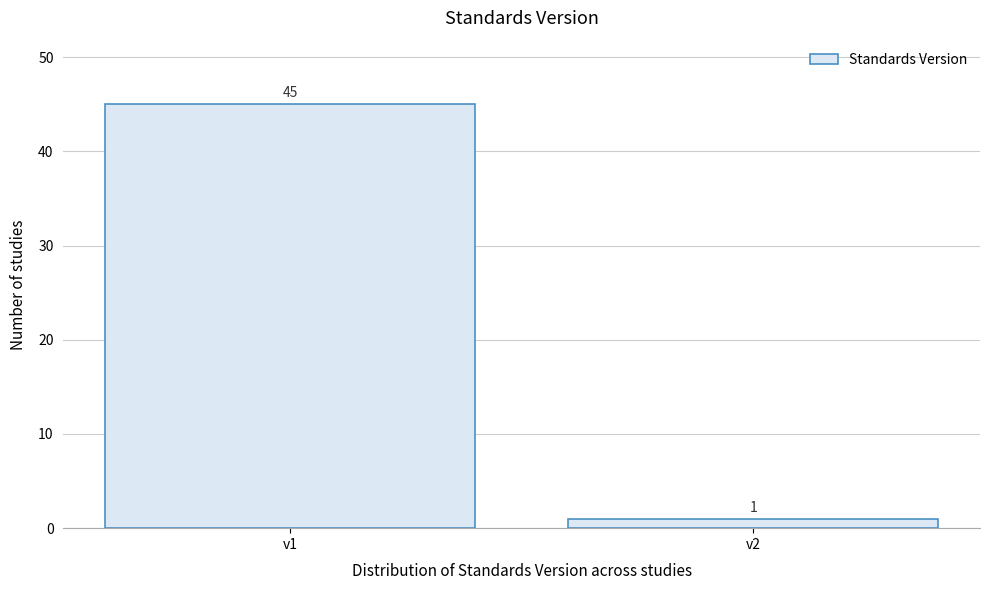

Reading right to left, what are all the values shown in this chart?

v2=1	v1=45